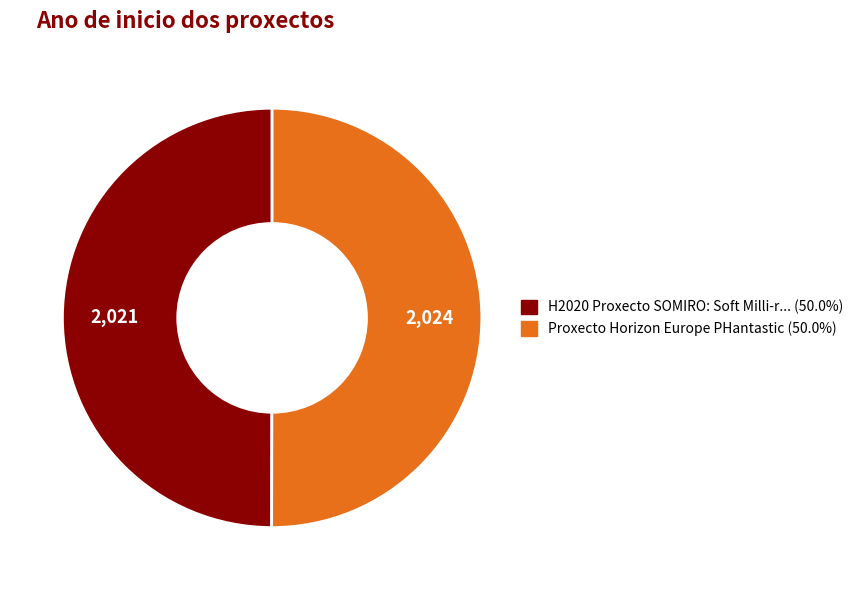

How many slices are in this pie chart?

2